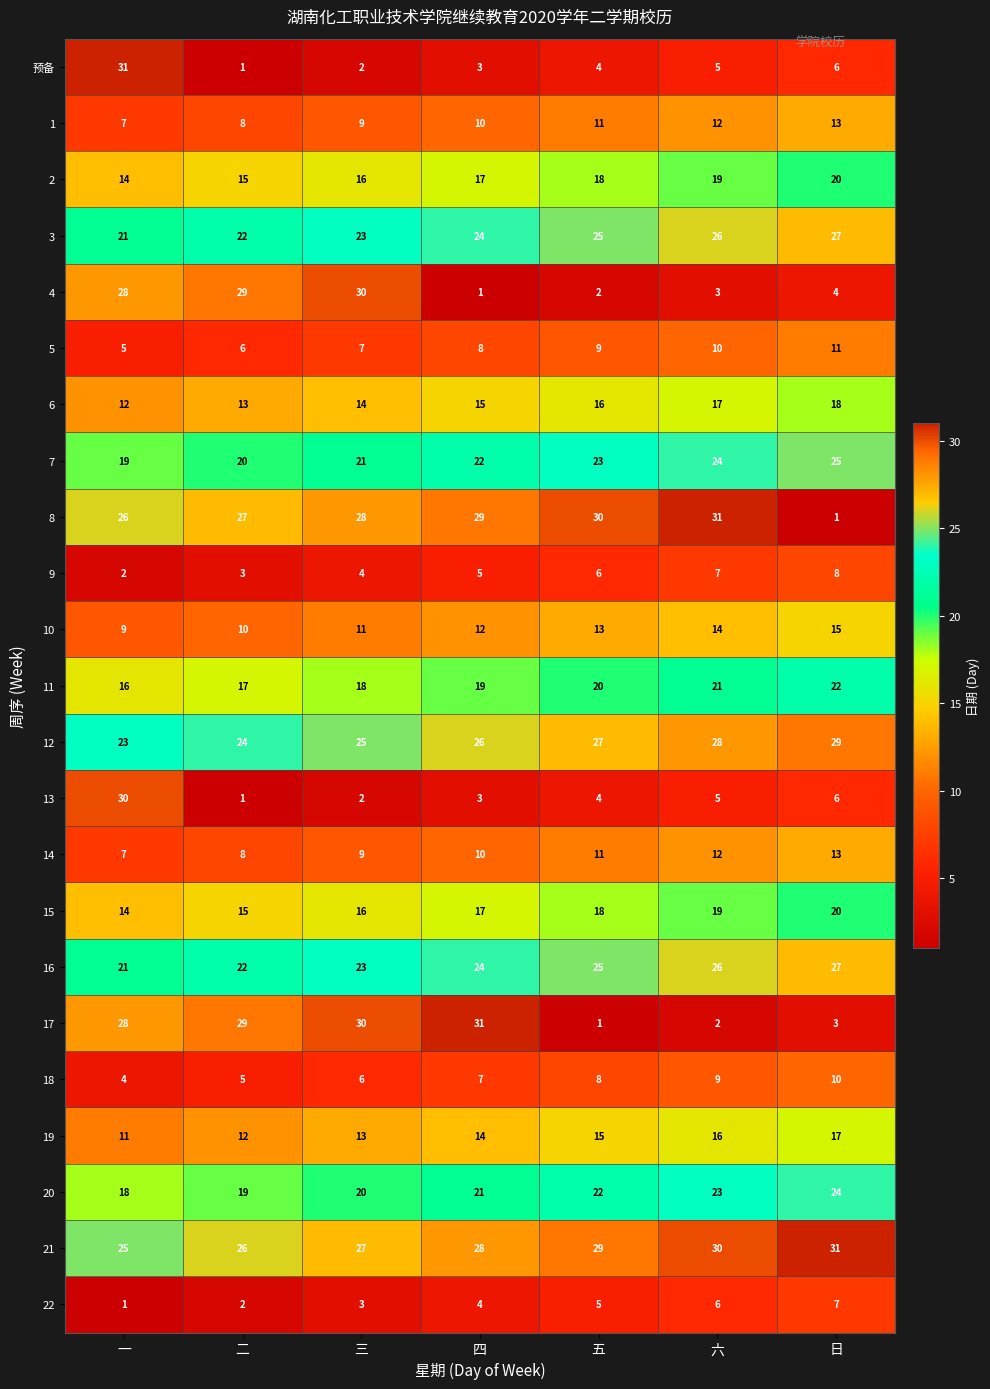

Where is 8 nearest to the value 16?

一